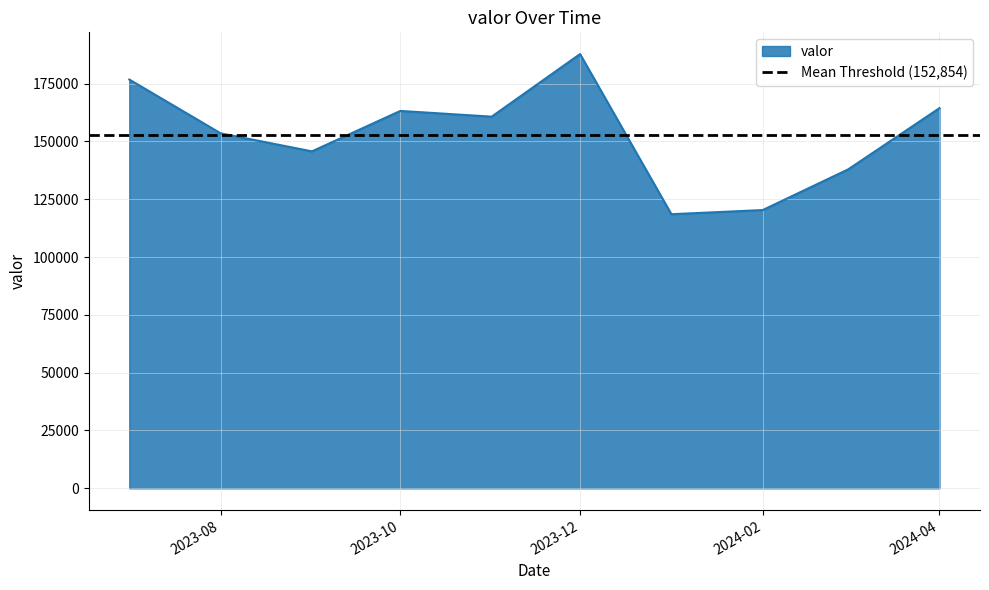

Reading left to right, extract all data points from this chart.

176734	153478	145676	163154	160688	187746	118503	120303	137889	164365